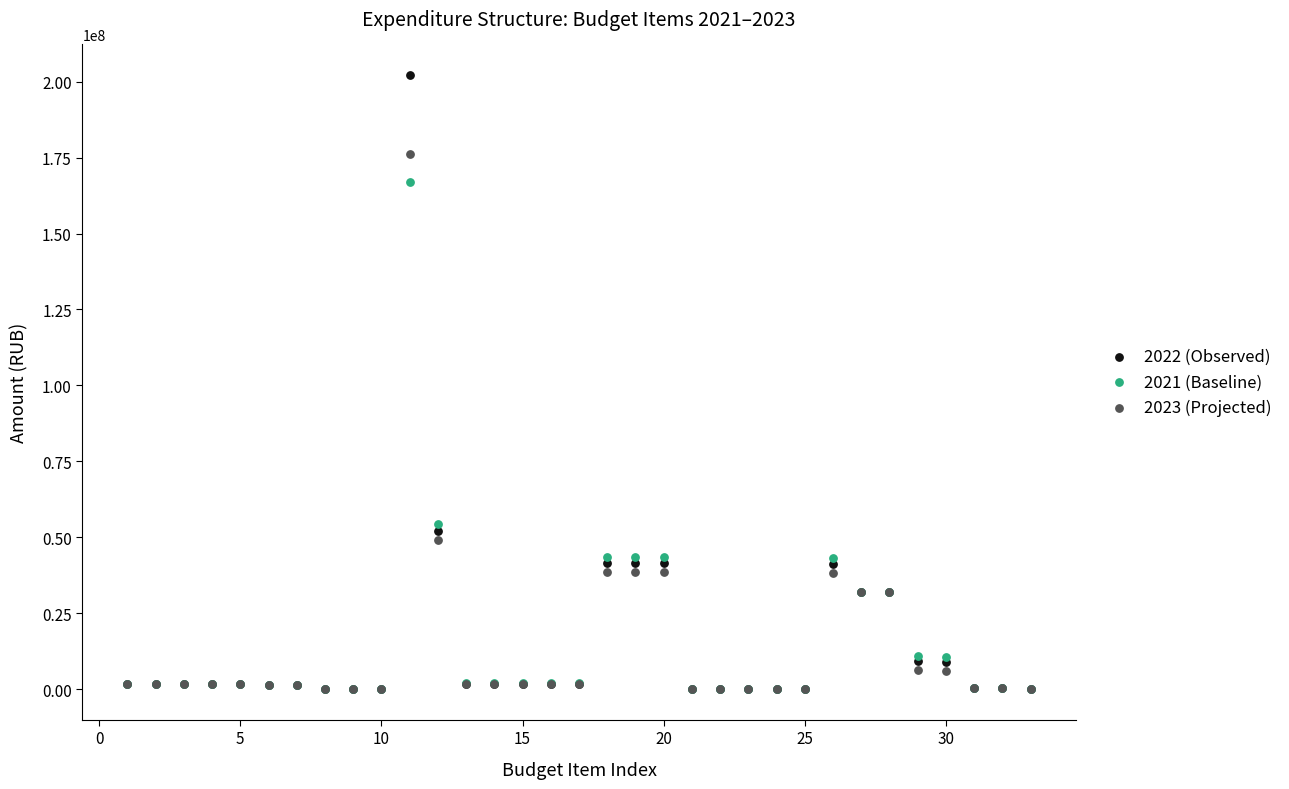

Across all series, what Y value is closest to 101091369?

54200258.6